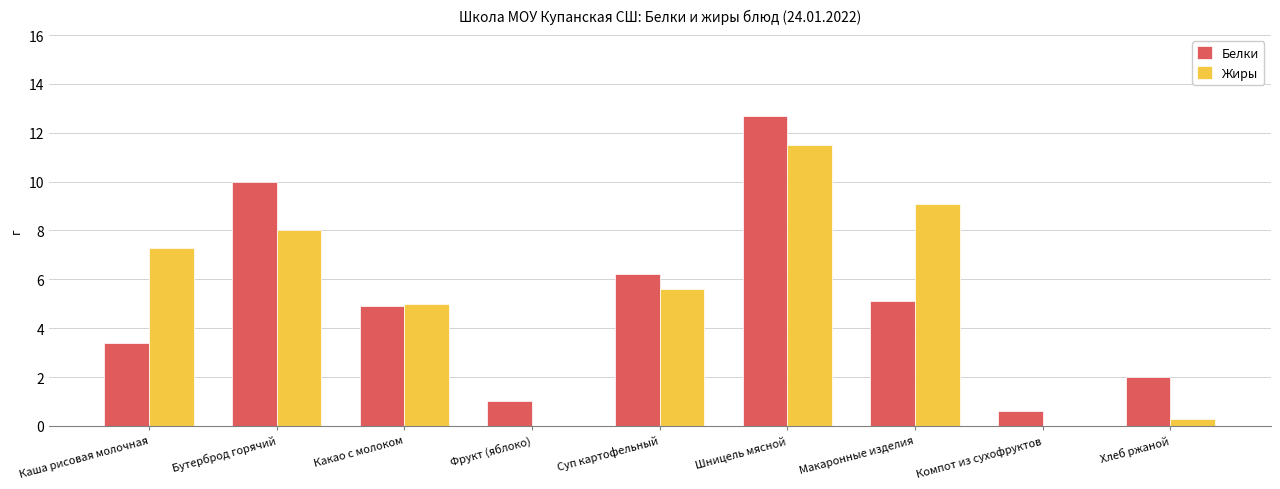

What value does the Белки series have at Шницель мясной?

12.7